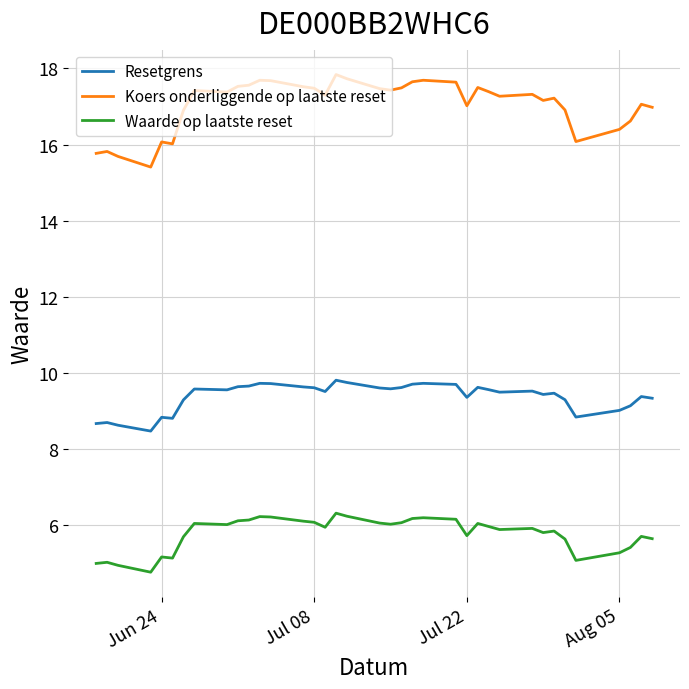

What is the maximum value shown in the chart?

17.8